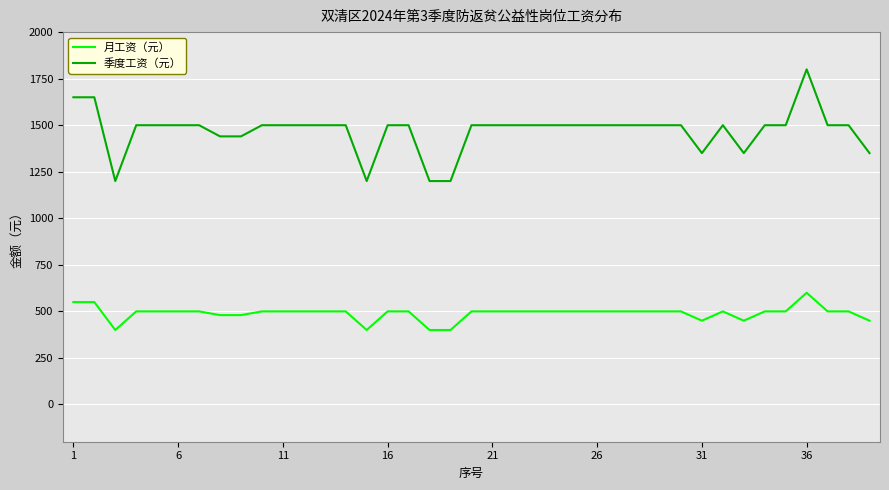

What is the difference between the maximum and minimum values in the 月工资（元） series?

200